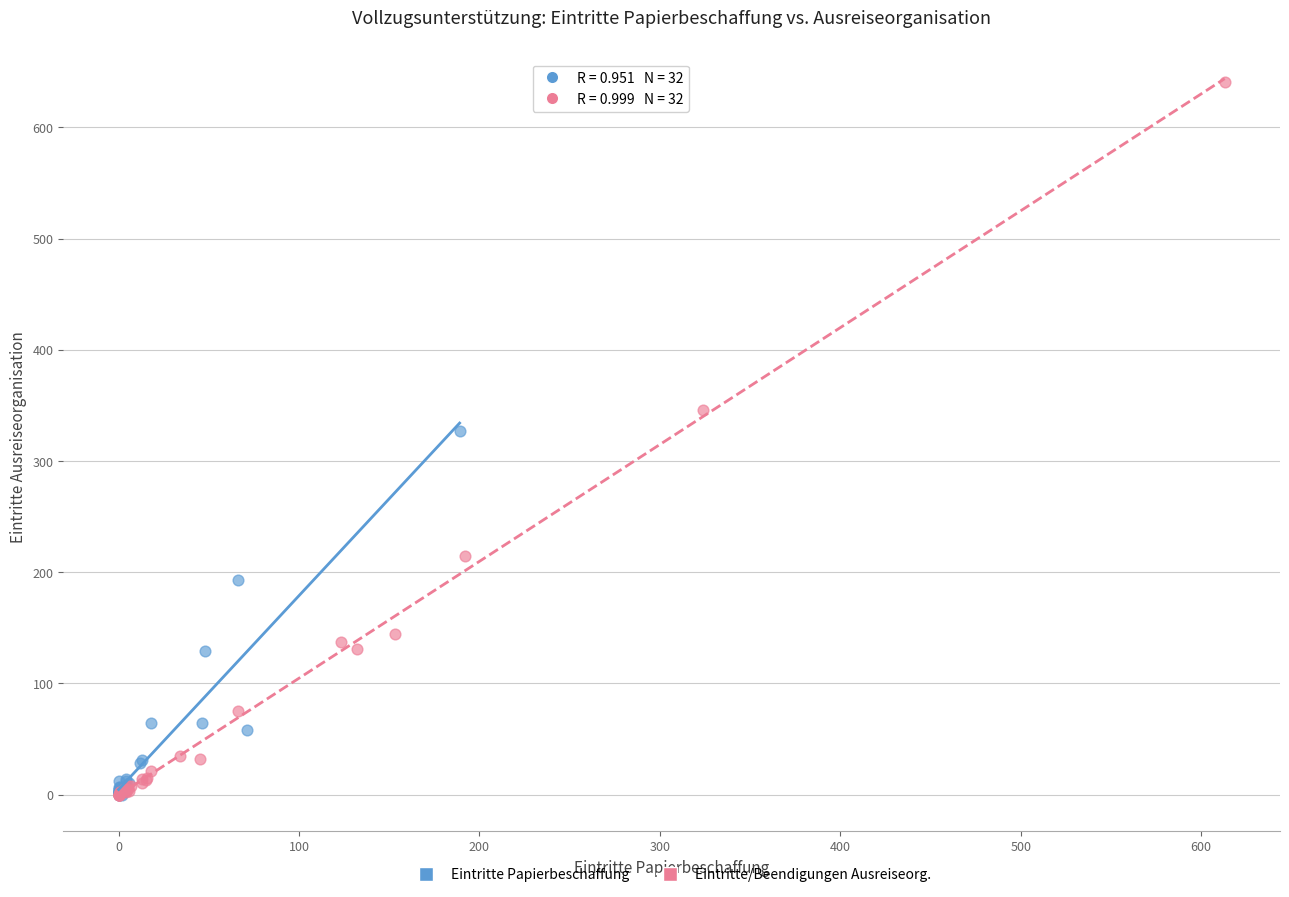

Which series contains the highest Y value?

Eintritte/Beendigungen Ausreiseorg.